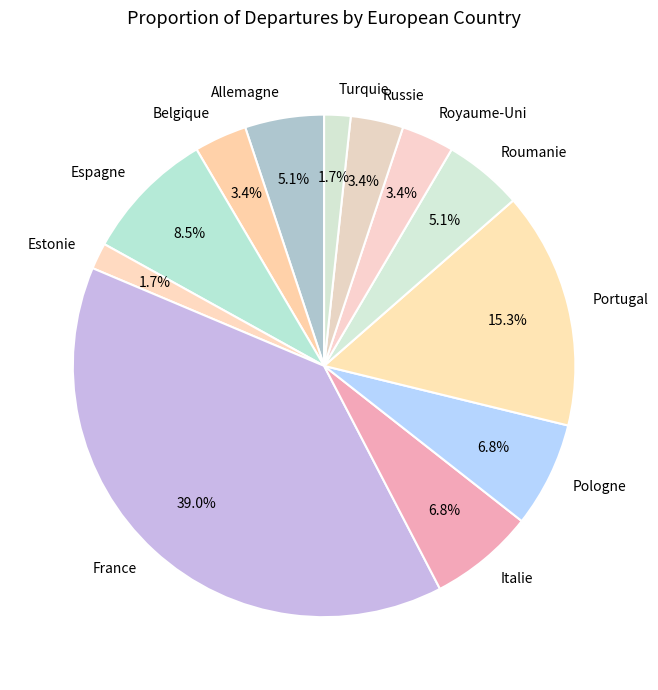

Count the number of slices in the pie.

12